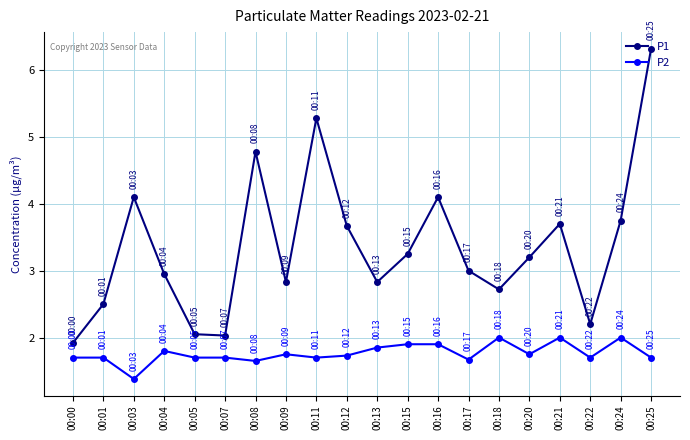

Is the value of P1 at 00:18 greater than the value of P2 at 00:16?

Yes